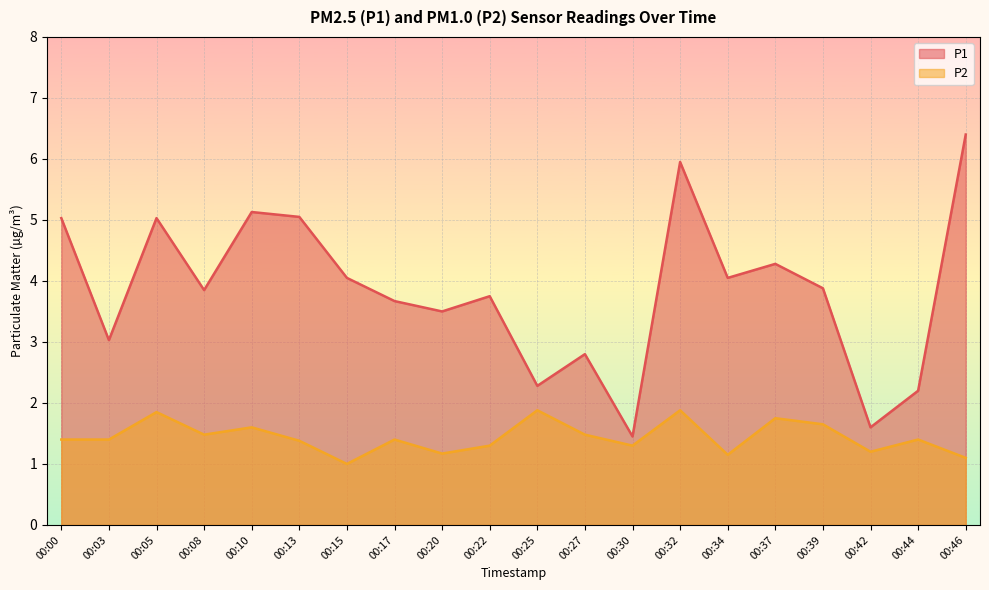

How many interior local peaks does the P1 series have?

6